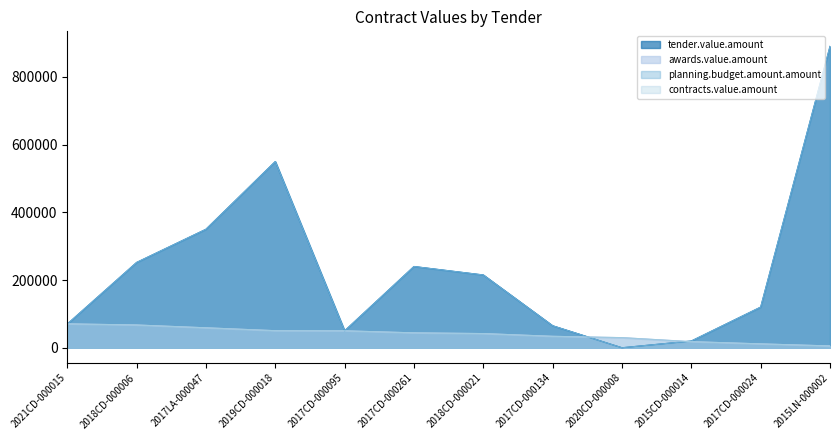

True or false: contracts.value.amount and tender.value.amount intersect in this chart.

True